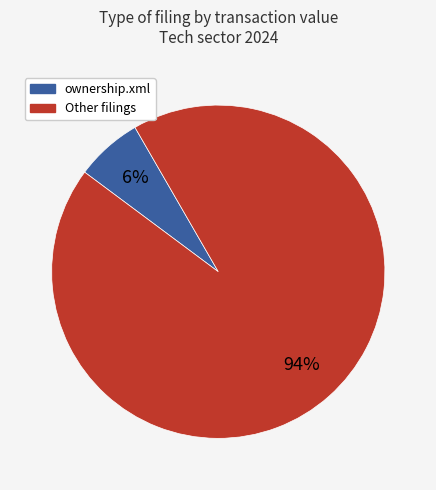

To the nearest percent, what is the average slice percentage?

50%